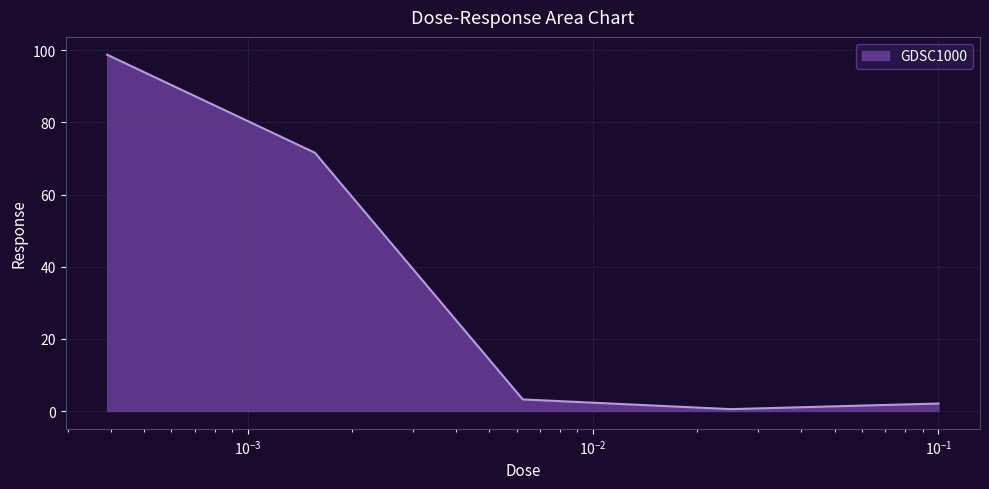

What is the greatest value displayed?

98.8